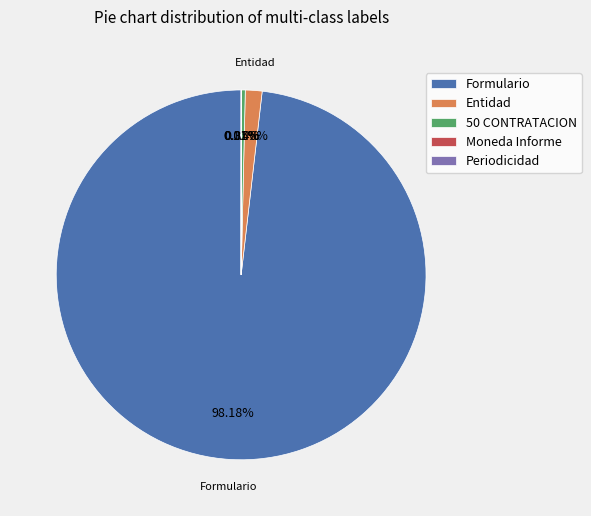

Which category accounts for the majority?

Formulario